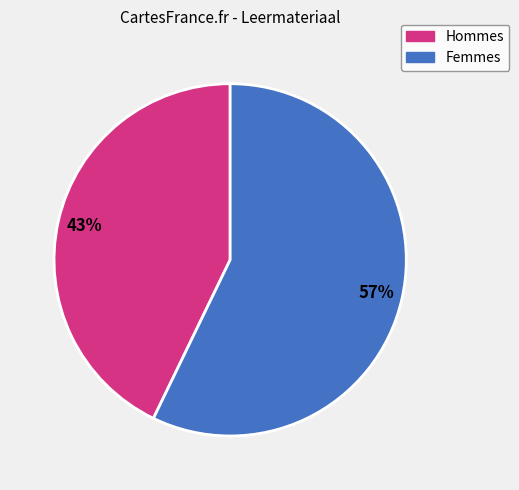

Count the number of slices in the pie.

2